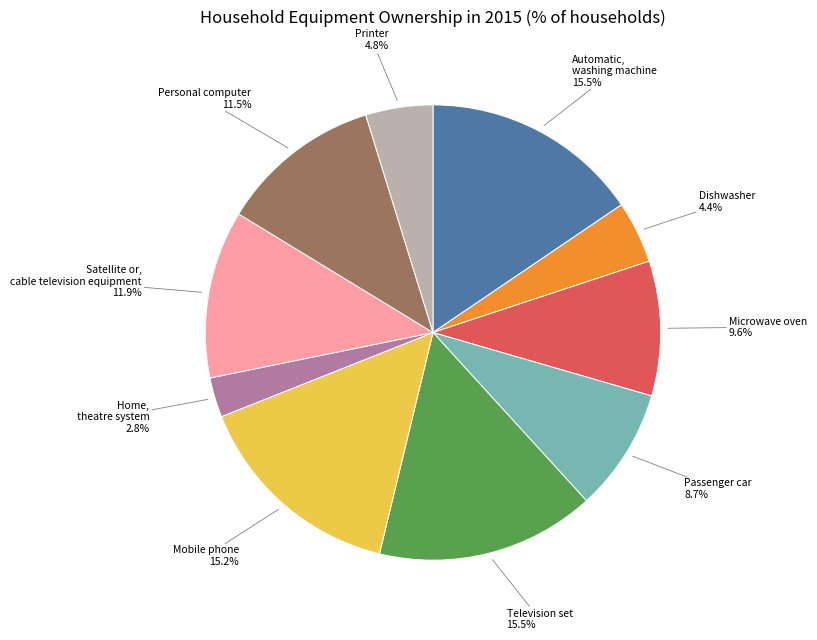

Does any single category account for the majority?

No